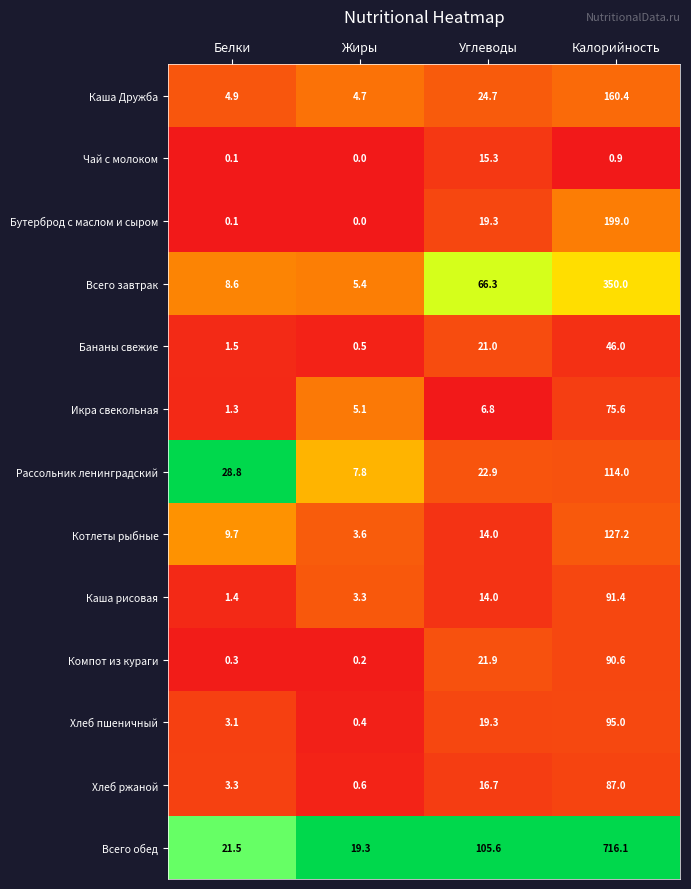

Rank the series by their maximum value, from highest to lowest.

Всего обед, Всего завтрак, Бутерброд с маслом и сыром, Каша Дружба, Котлеты рыбные, Рассольник ленинградский, Хлеб пшеничный, Каша рисовая, Компот из кураги, Хлеб ржаной, Икра свекольная, Бананы свежие, Чай с молоком